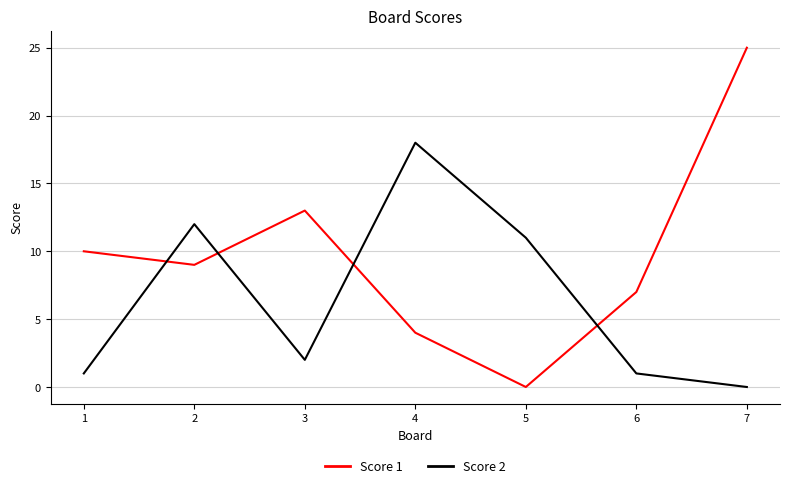

List the series in order of their overall mean, highest first.

Score 1, Score 2